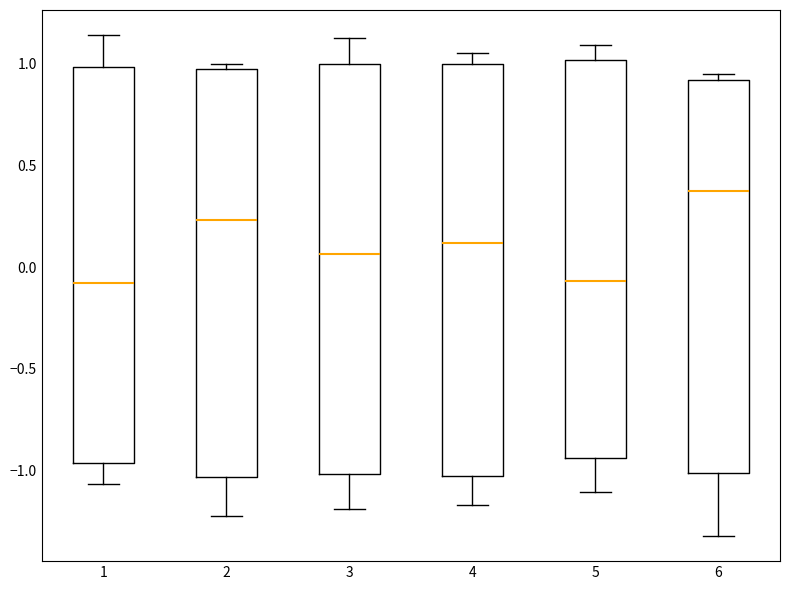

Reading left to right, transcribe this box plot: for each box, give where its median line is, the range the box spans, and where its two whiskers end, as read against the y-axis. The values are not printed on the chart, so give them approximately, as read against the axis.

1: median -0.10, box -0.95 to 1.00, whiskers -1.05 to 1.15
2: median 0.25, box -1.05 to 0.95, whiskers -1.25 to 1.00
3: median 0.05, box -1.00 to 1.00, whiskers -1.20 to 1.15
4: median 0.10, box -1.05 to 1.00, whiskers -1.15 to 1.05
5: median -0.05, box -0.95 to 1.00, whiskers -1.10 to 1.10
6: median 0.35, box -1.00 to 0.90, whiskers -1.30 to 0.95